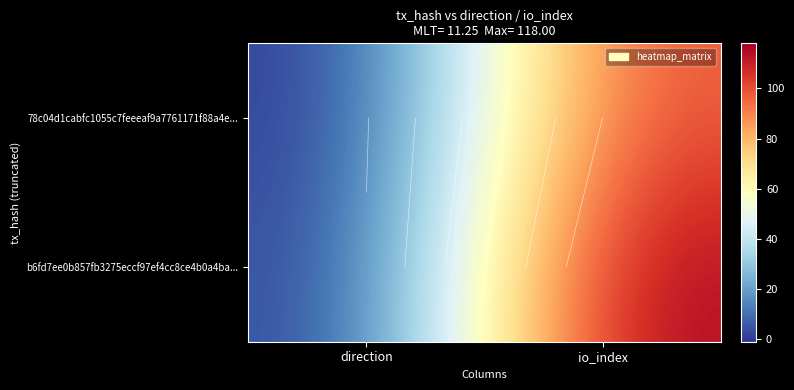

What is the greatest value displayed?

118